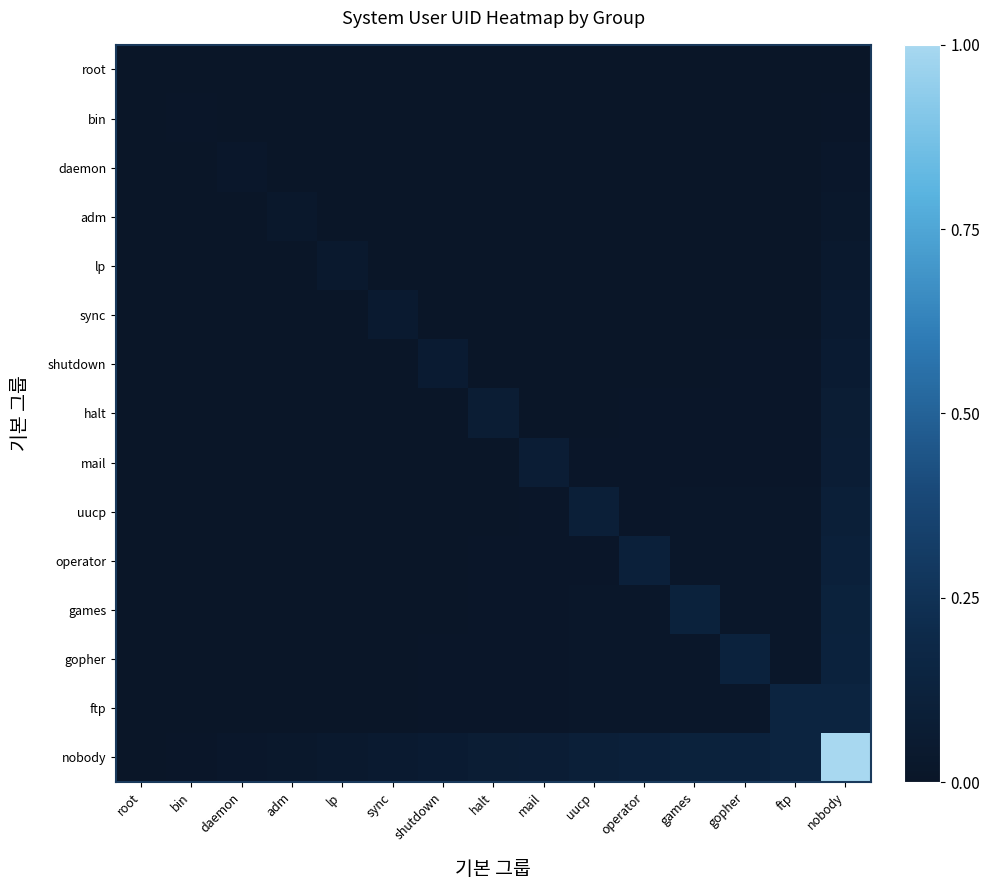

At how many categories does at least one series exceed 0?

14